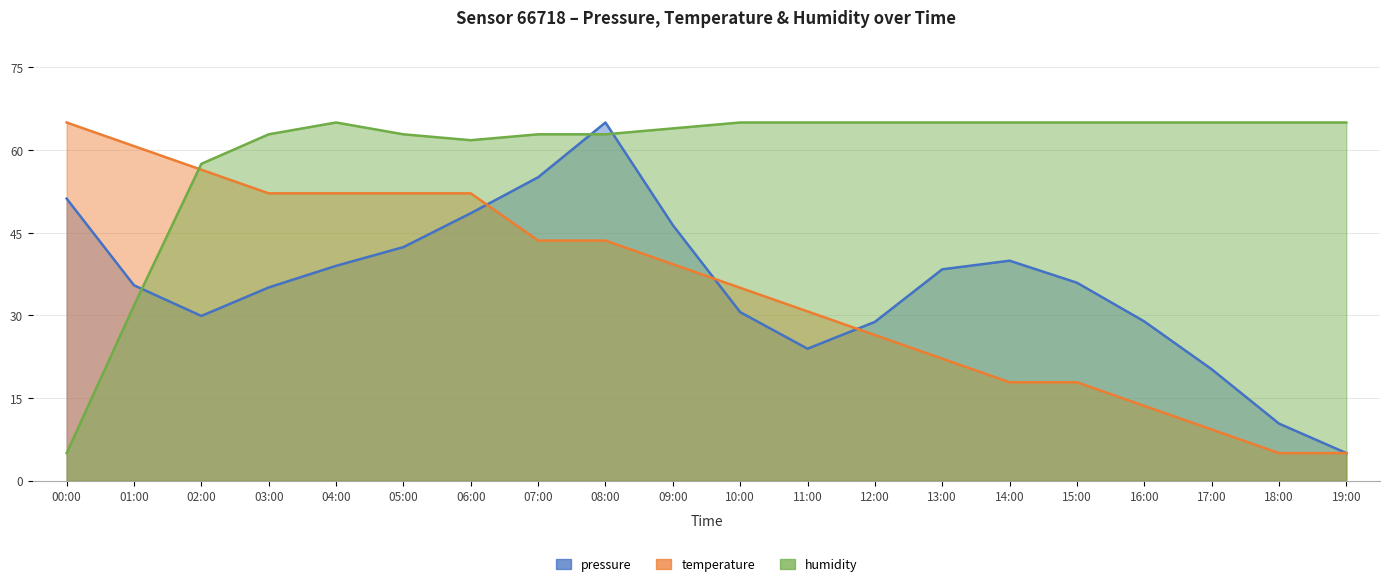

Which series changed the most between 07:00 and 09:00?

pressure